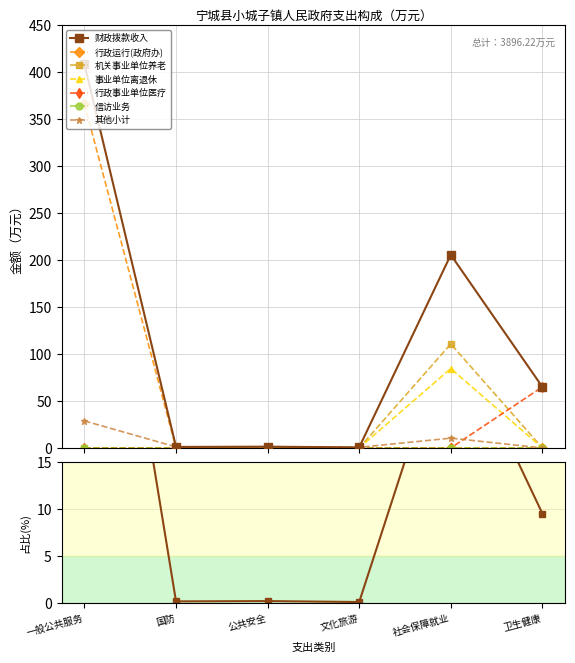

What is the highest value of the 其他小计 series?

28.8